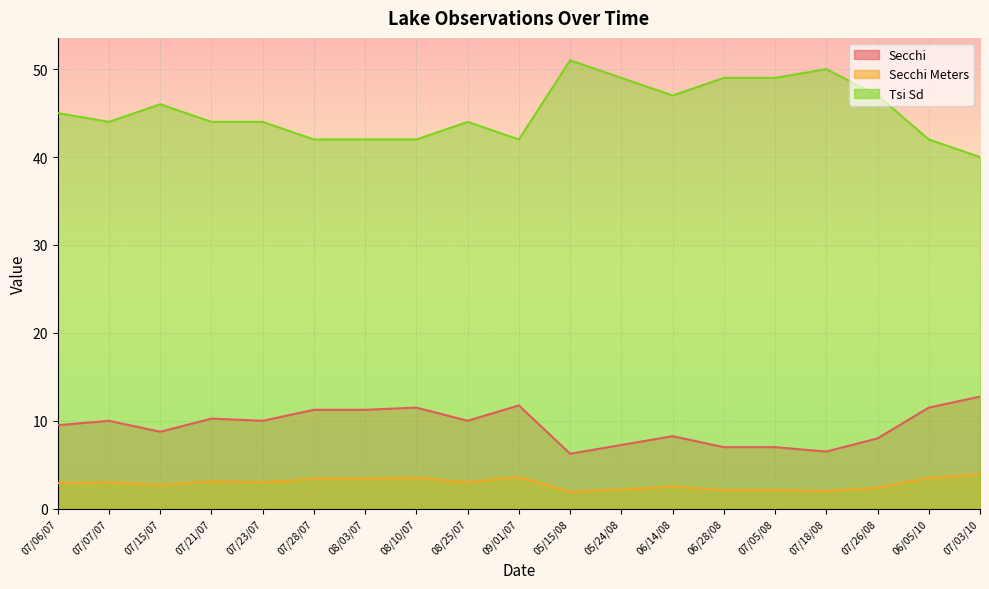

List the labels in order of Secchi Meters value, largest first.

07/03/10, 09/01/07, 08/10/07, 06/05/10, 07/28/07, 08/03/07, 07/21/07, 07/07/07, 07/23/07, 08/25/07, 07/06/07, 07/15/07, 06/14/08, 07/26/08, 05/24/08, 06/28/08, 07/05/08, 07/18/08, 05/15/08